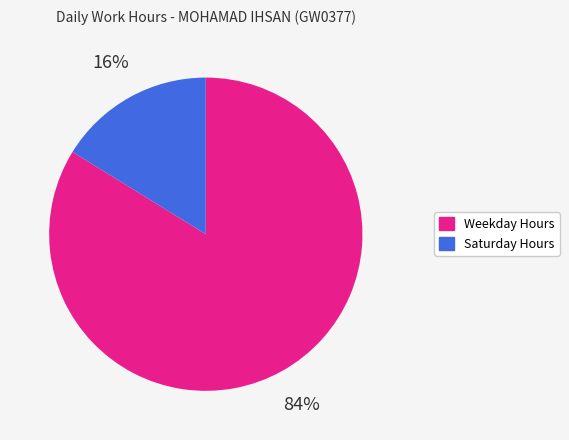

Does any single category account for the majority?

Yes